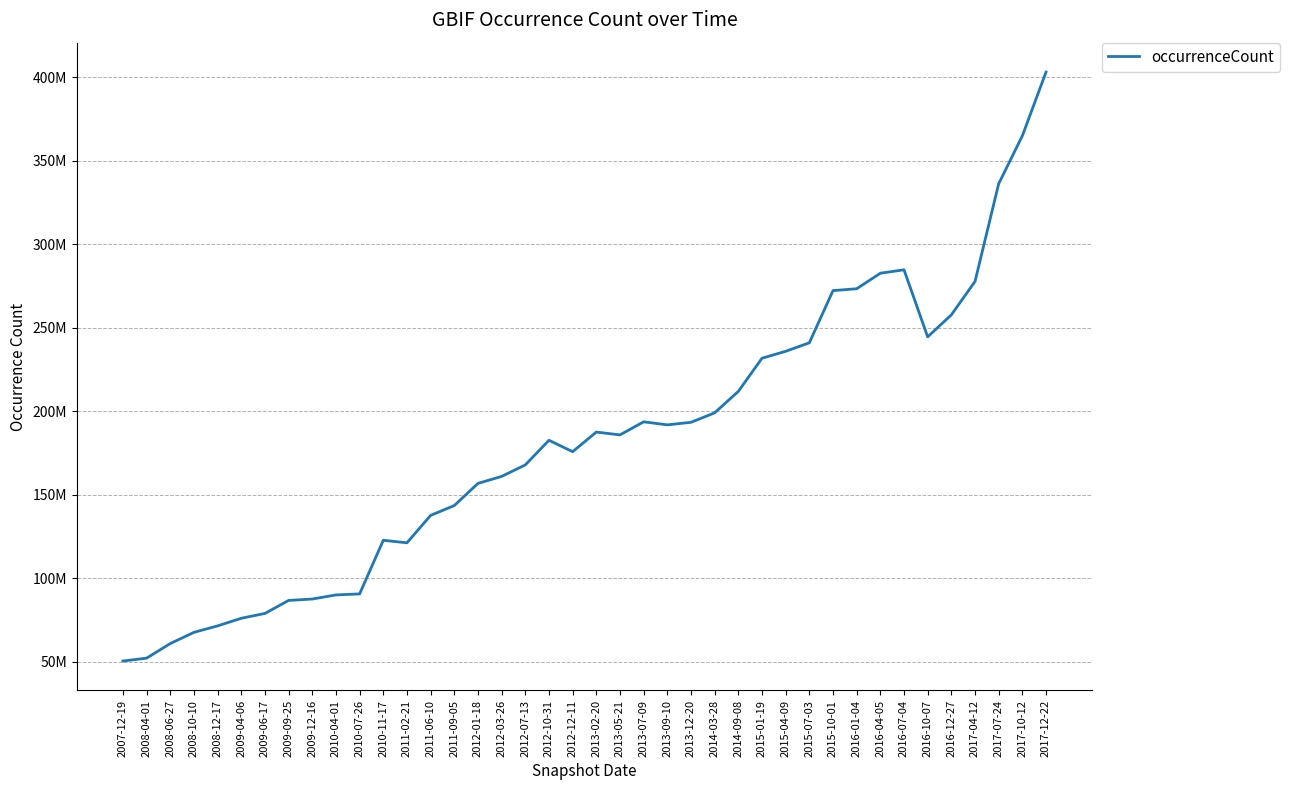

List the labels in order of value, smallest first.

2007-12-19, 2008-04-01, 2008-06-27, 2008-10-10, 2008-12-17, 2009-04-06, 2009-06-17, 2009-09-25, 2009-12-16, 2010-04-01, 2010-07-26, 2011-02-21, 2010-11-17, 2011-06-10, 2011-09-05, 2012-01-18, 2012-03-26, 2012-07-13, 2012-12-11, 2012-10-31, 2013-05-21, 2013-02-20, 2013-09-10, 2013-12-20, 2013-07-09, 2014-03-28, 2014-09-08, 2015-01-19, 2015-04-09, 2015-07-03, 2016-10-07, 2016-12-27, 2015-10-01, 2016-01-04, 2017-04-12, 2016-04-05, 2016-07-04, 2017-07-24, 2017-10-12, 2017-12-22